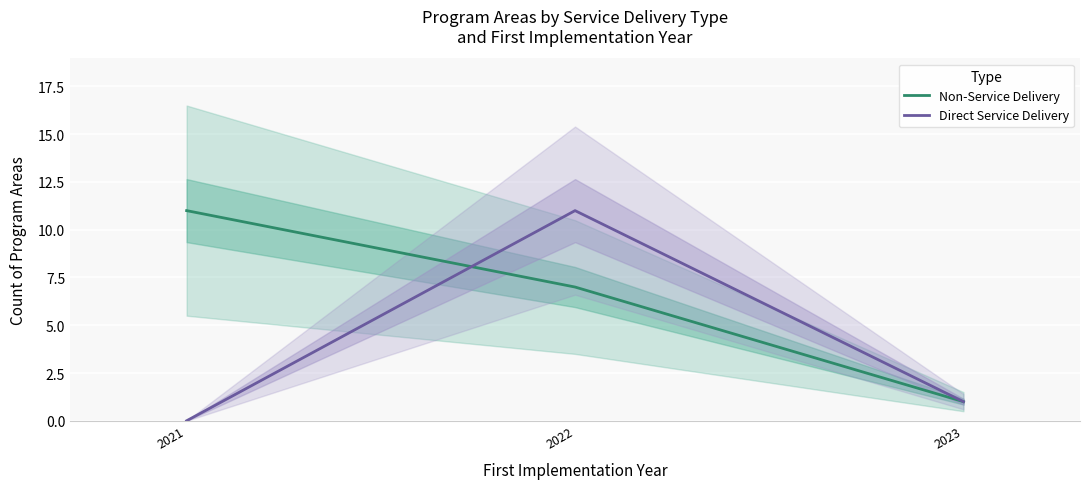

The value of Direct Service Delivery at 2022 is 6. True or false?

False